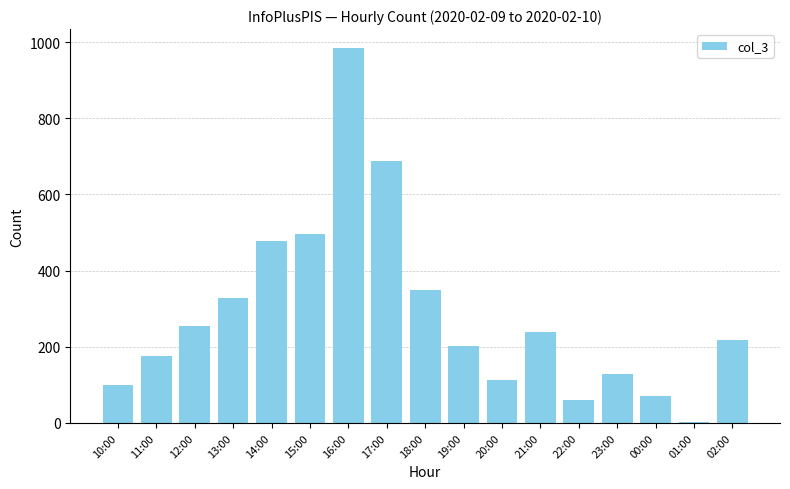

The value at 02:00 is 217. True or false?

True